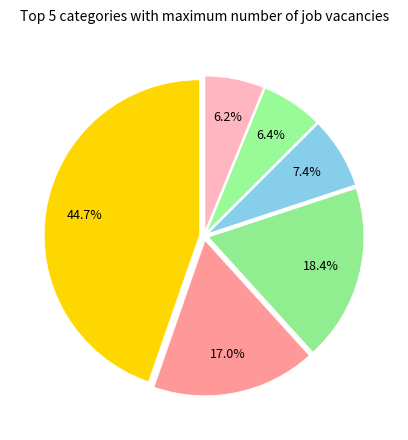

To the nearest percent, what is the difference between the largest and smallest slice percentages?

39%